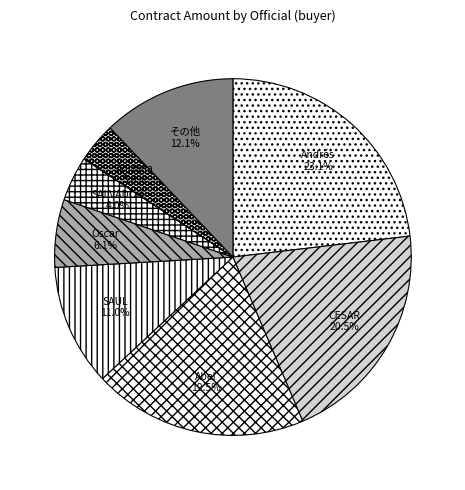

Is there a majority slice in this chart?

No